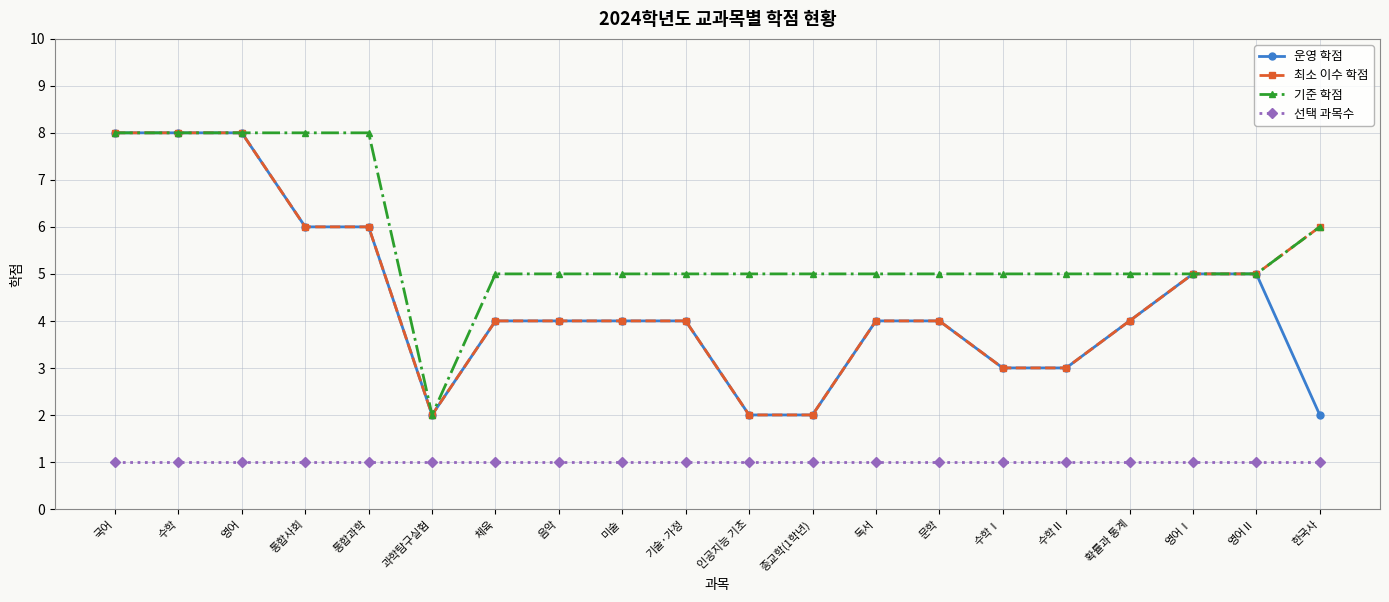

What is the minimum value shown in the chart?

1